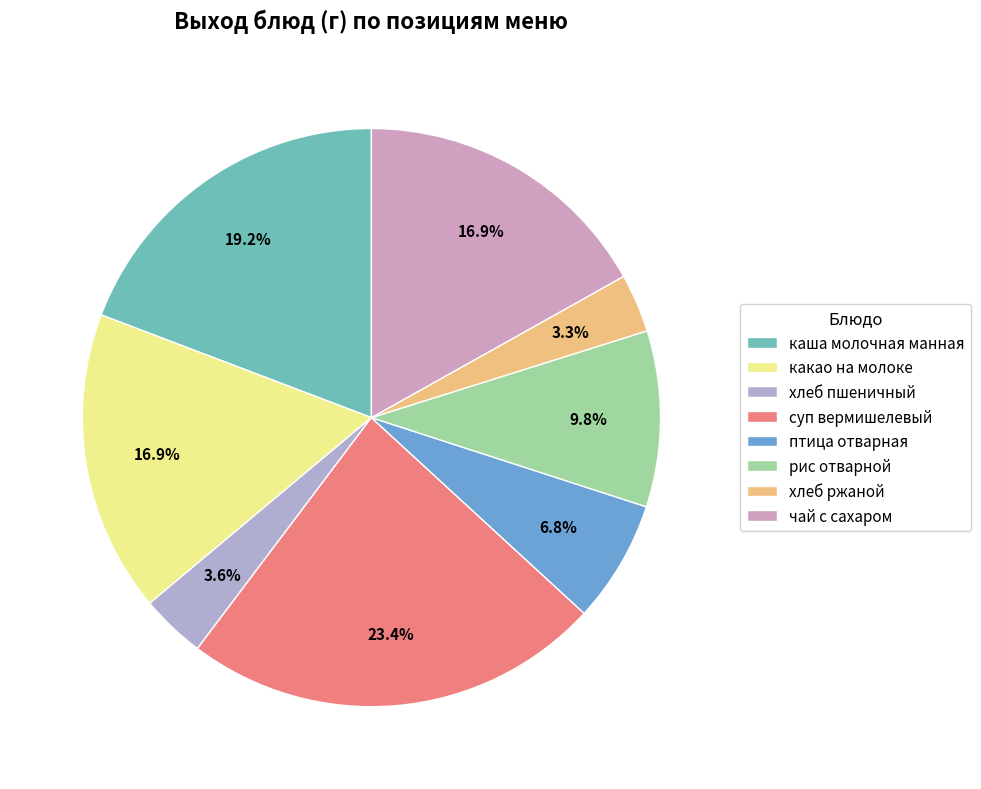

Which category has the biggest portion of the pie?

суп вермишелевый